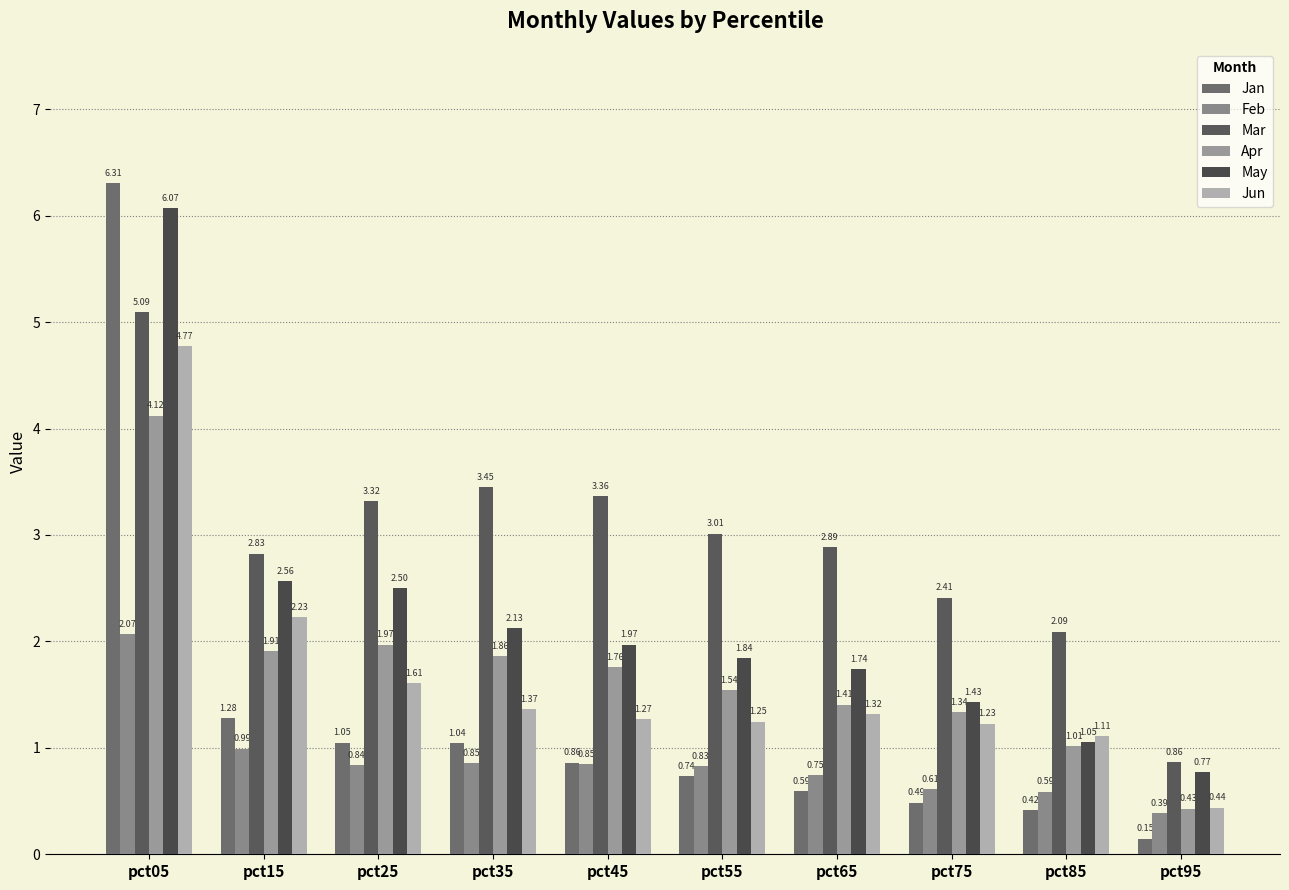

Is the value of Apr at pct15 greater than the value of Feb at pct65?

Yes